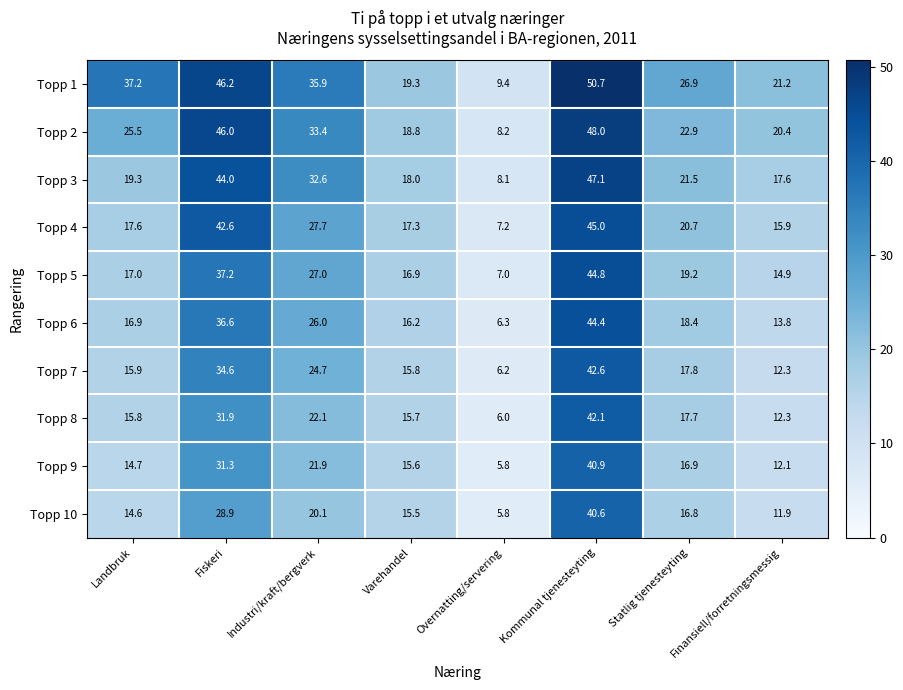

At how many categories does at least one series exceed 29?

4